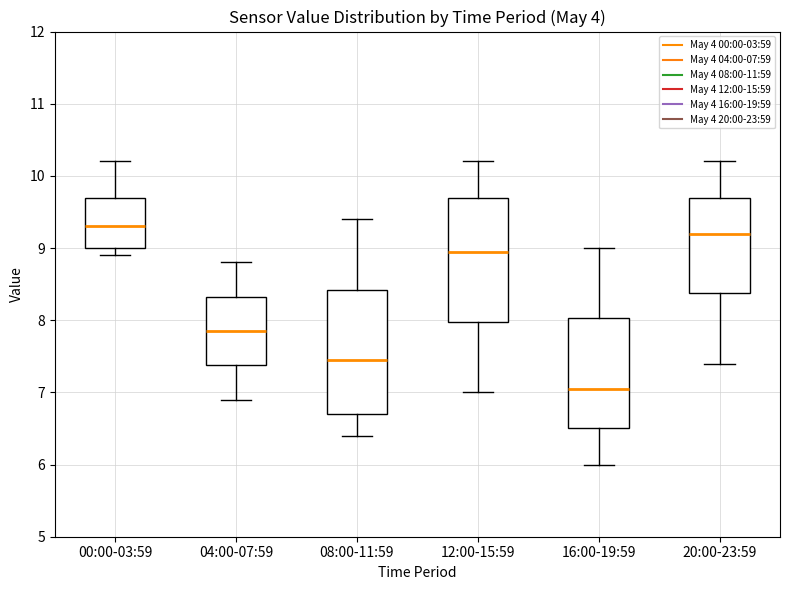

Reading left to right, read every box against the y-axis: the position of its median line, the range the box covers, and the ends of its whiskers. The values are not printed on the chart, so give them approximately, as read against the axis.

00:00-03:59: median 9.3, box 9.0 to 9.7, whiskers 8.9 to 10.2
04:00-07:59: median 7.9, box 7.4 to 8.3, whiskers 6.9 to 8.8
08:00-11:59: median 7.5, box 6.7 to 8.4, whiskers 6.4 to 9.4
12:00-15:59: median 9.0, box 8.0 to 9.7, whiskers 7.0 to 10.2
16:00-19:59: median 7.1, box 6.5 to 8.0, whiskers 6.0 to 9.0
20:00-23:59: median 9.2, box 8.4 to 9.7, whiskers 7.4 to 10.2